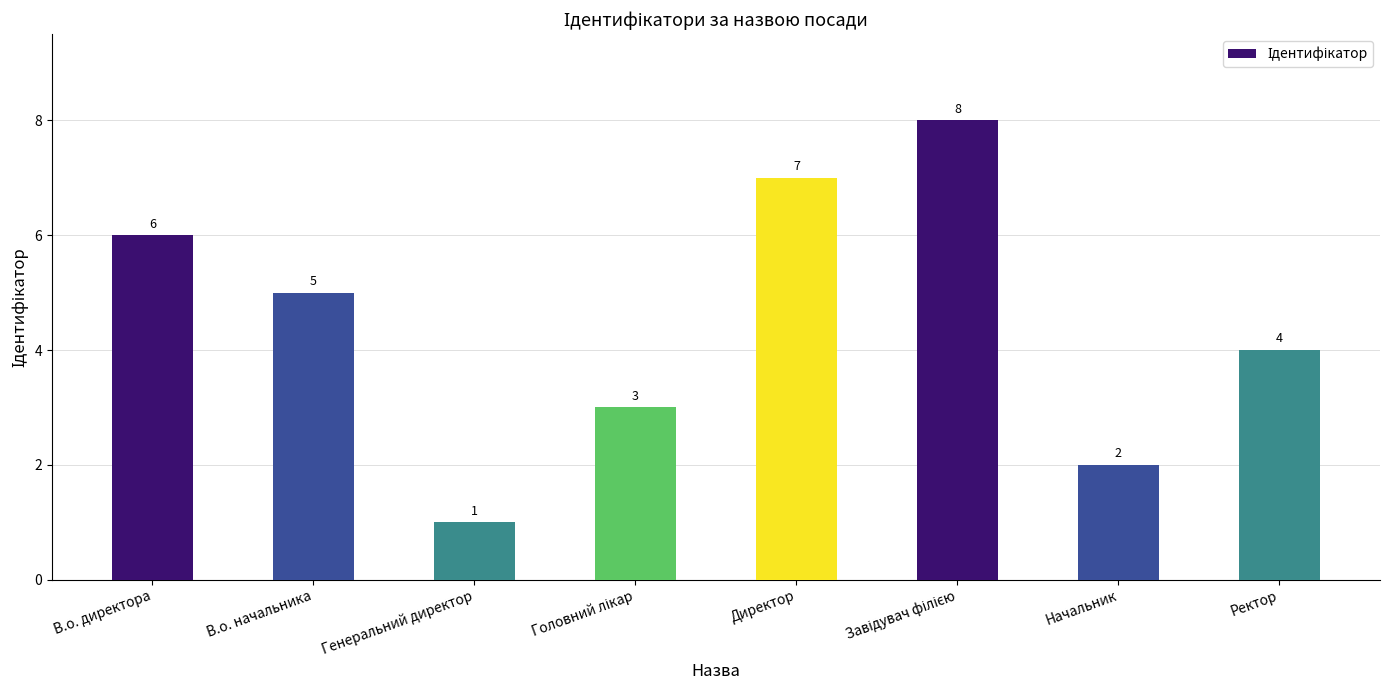

What is the value of the 3rd bar from the left?

1